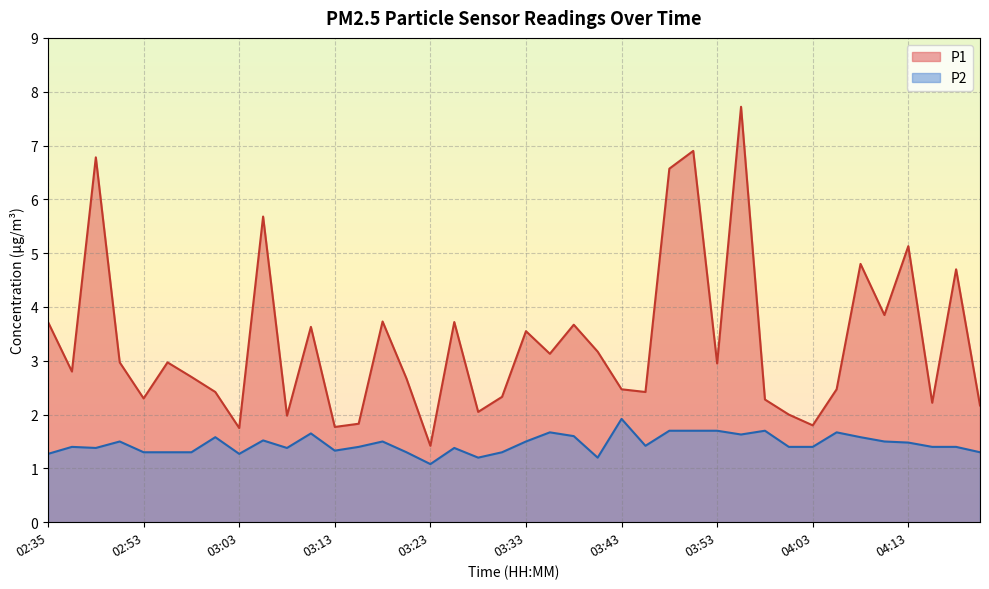

What is the difference between the highest and lowest values at 02:56?

1.7